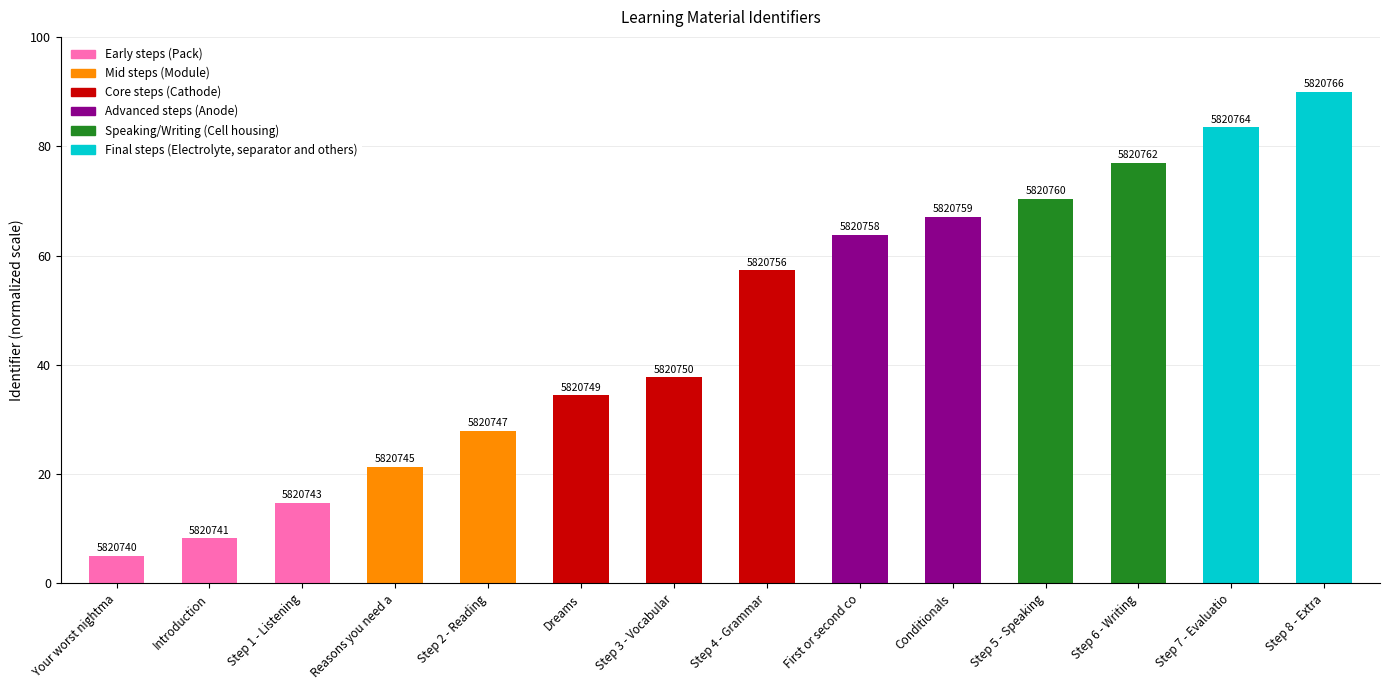

What is the label of the 10th bar from the right?

Step 2 - Reading